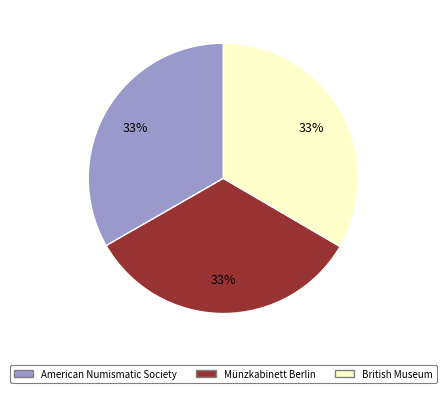

What is the ratio of the value at American Numismatic Society to the value at British Museum?

1.0